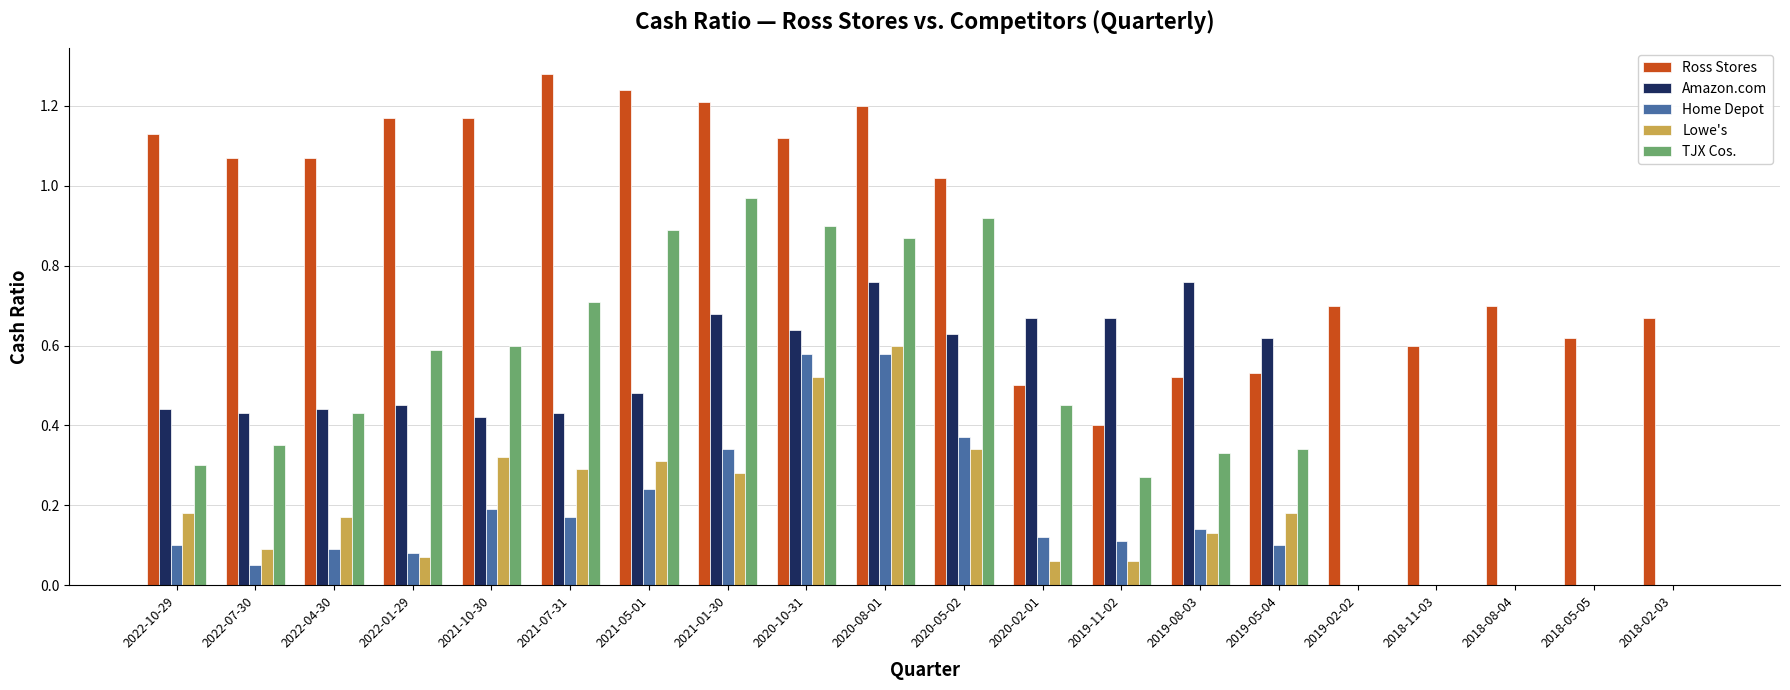

How many groups of bars are there?

20